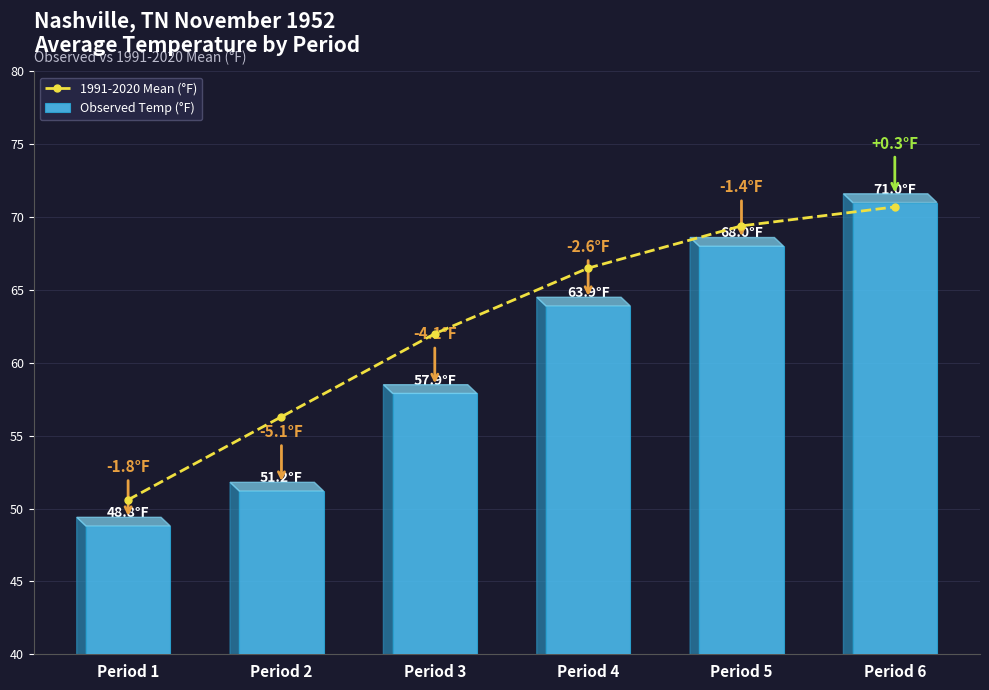

True or false: 1991-2020 Mean (°F) has a value of 41.3 at Period 3.

False